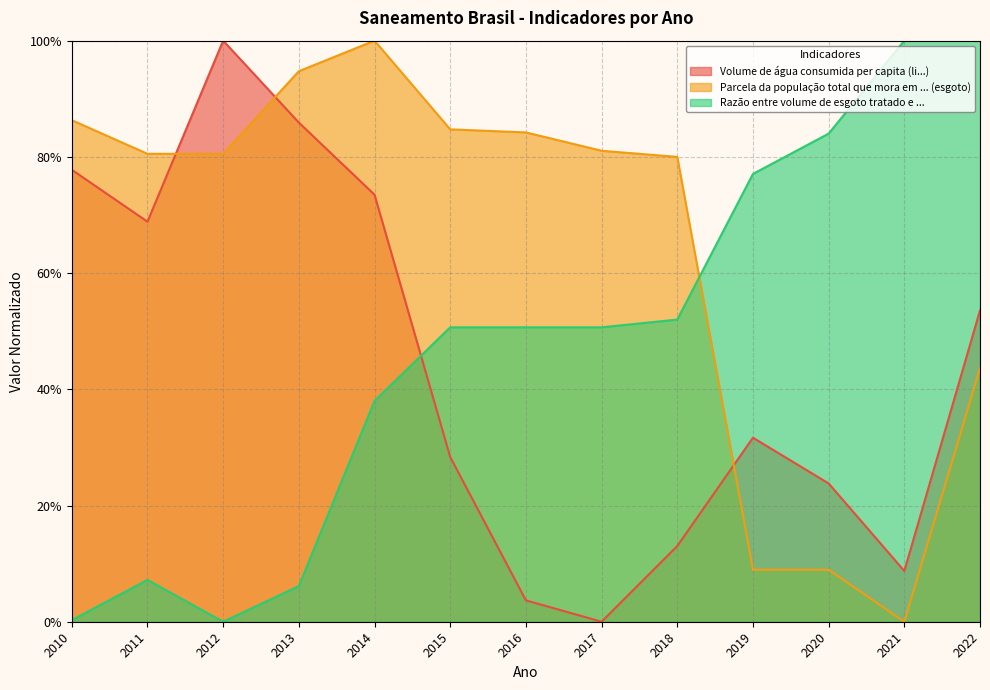

At which category does the chart reach its minimum across all series?

2017